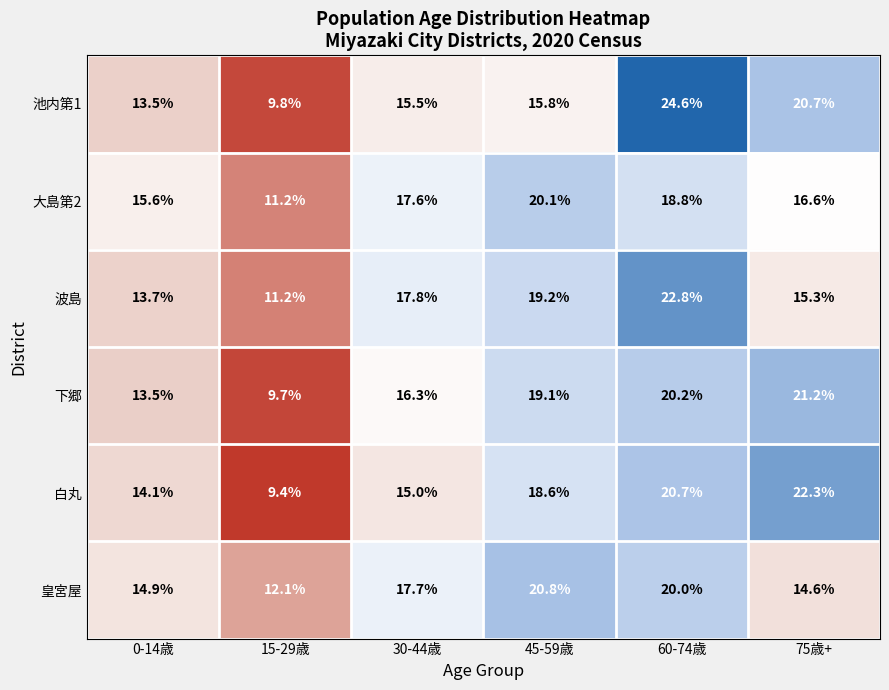

Which series changed the most between 0-14歳 and 75歳+?

白丸